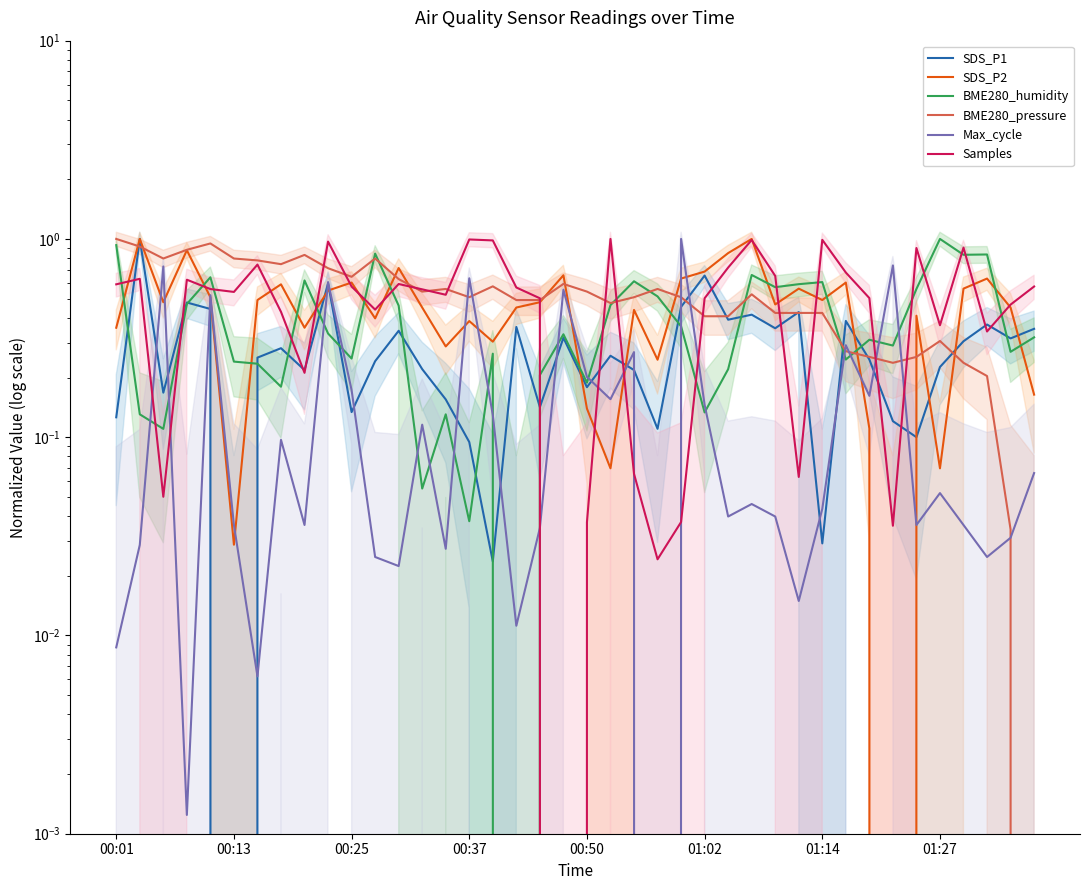

How many intersections are there between SDS_P2 and Max_cycle?

14